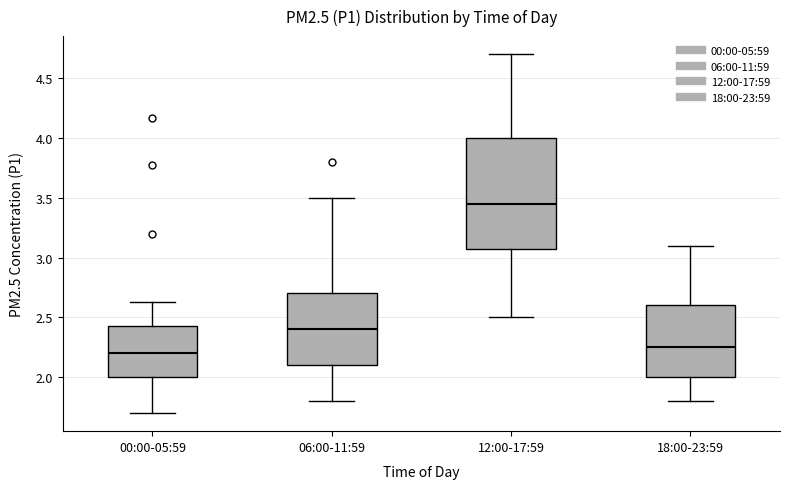

Where does the lower whisker of the box for 06:00-11:59 end on the y-axis? The values are not printed on the chart, so give them approximately, as read against the axis.

1.80